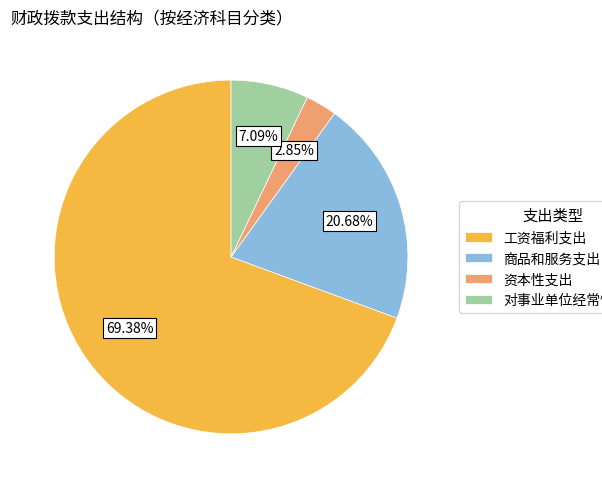

How many slices are in this pie chart?

4